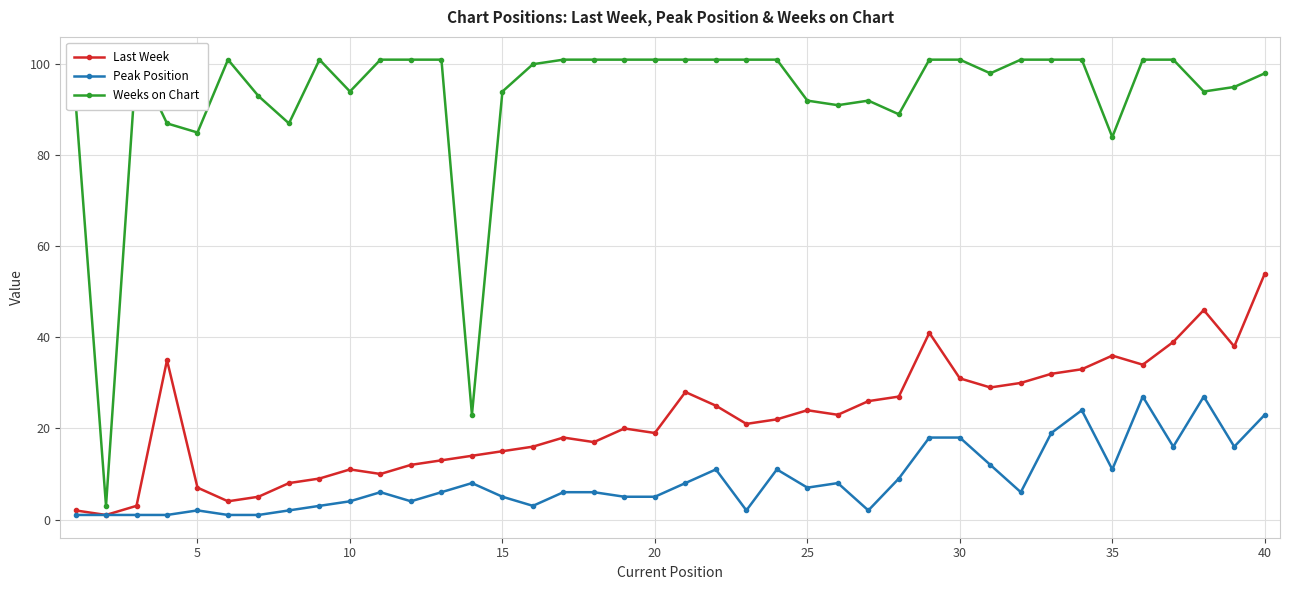

Which series has the largest total across all categories?

Weeks on Chart